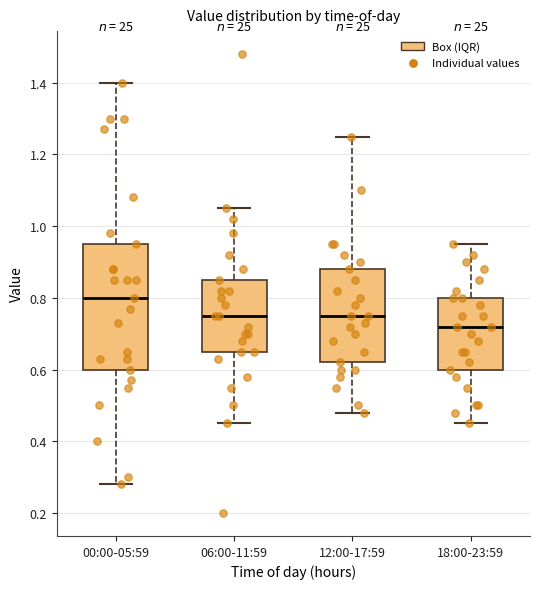

Which box is the tallest, from its lower edge to its upper edge?

00:00-05:59